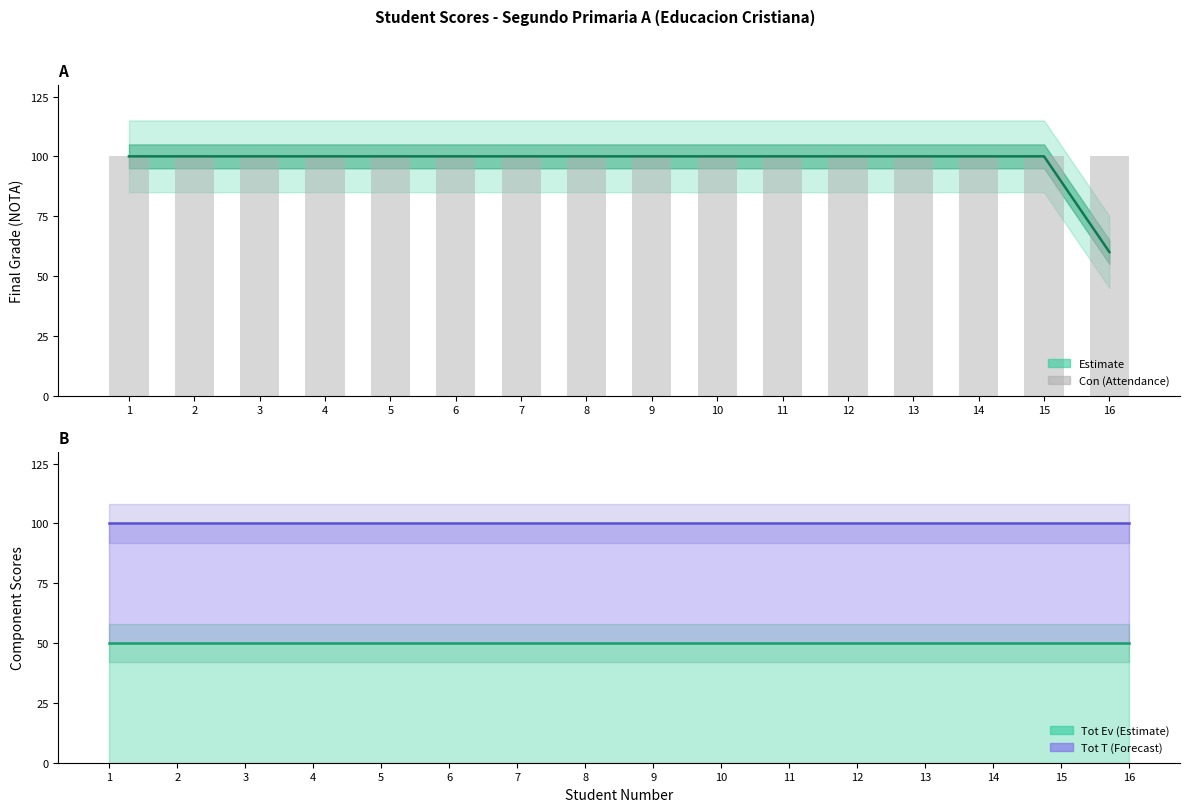

At 16, list the series in order from largest to smallest.

Con, Tot T (cumulative), NOTA (Estimate), Tot Ev